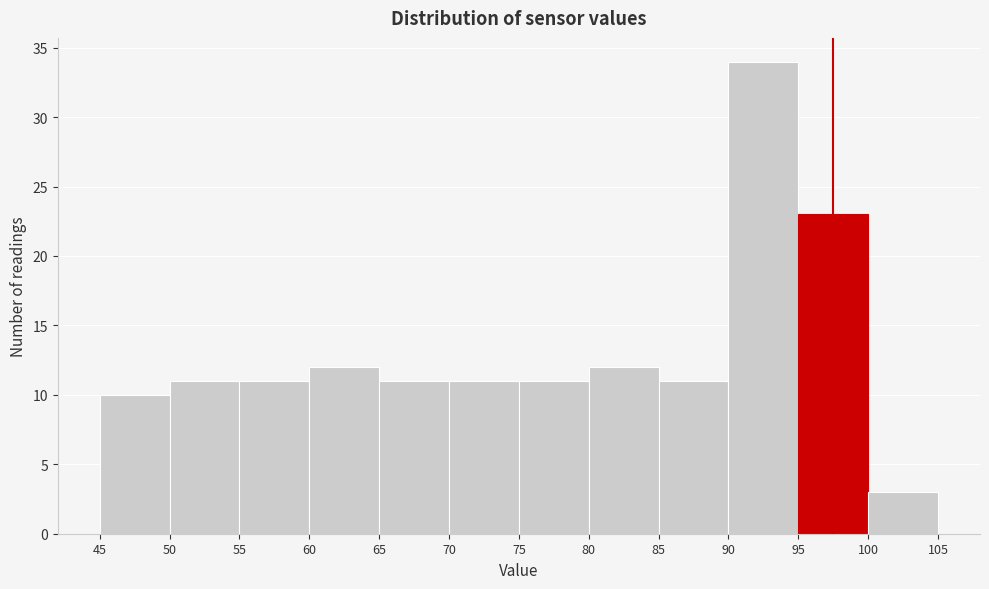

Reading left to right, list every bar in this chart as the range it spans on the x-axis followed by its height. The values are not printed on the chart, so give them approximately, as read against the axis.

45 to 50: 10
50 to 55: 11
55 to 60: 11
60 to 65: 12
65 to 70: 11
70 to 75: 11
75 to 80: 11
80 to 85: 12
85 to 90: 11
90 to 95: 34
95 to 100: 23
100 to 105: 3